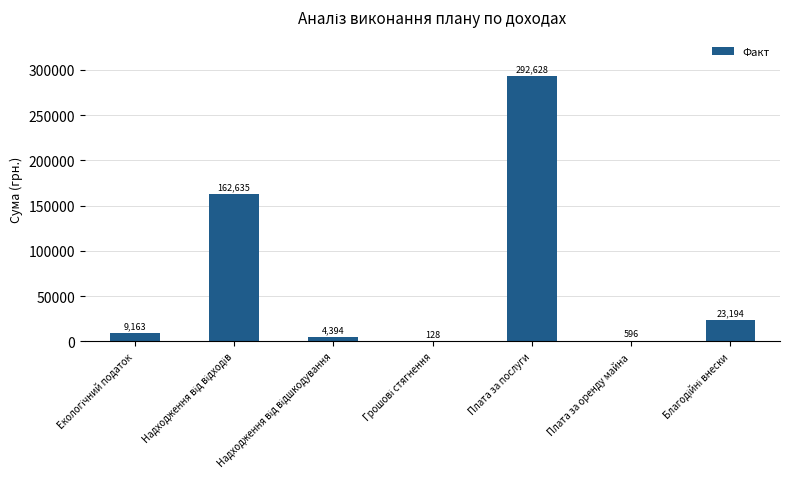

What is the approximate value at Плата за послуги?

292628.0